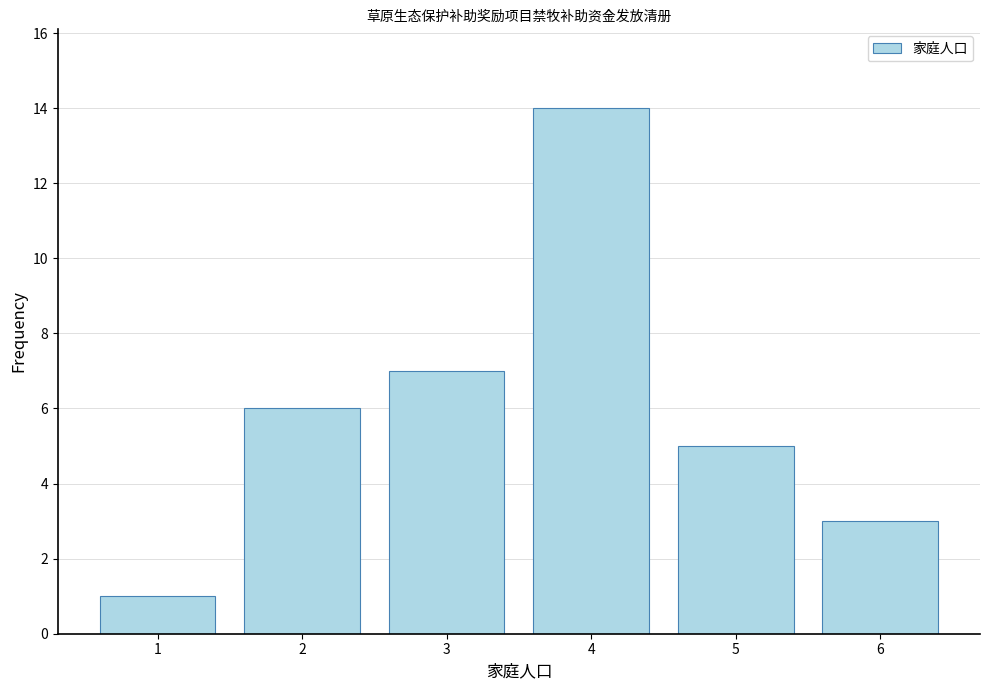

Rank the categories by value from lowest to highest.

1, 6, 5, 2, 3, 4